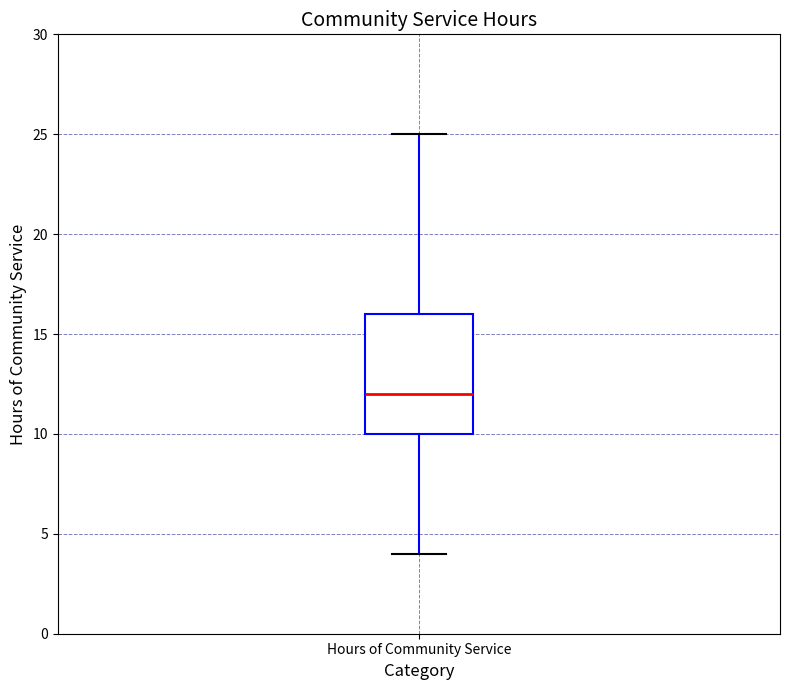

Where is the upper edge of the box for Hours of Community Service on the y-axis? The values are not printed on the chart, so give them approximately, as read against the axis.

16